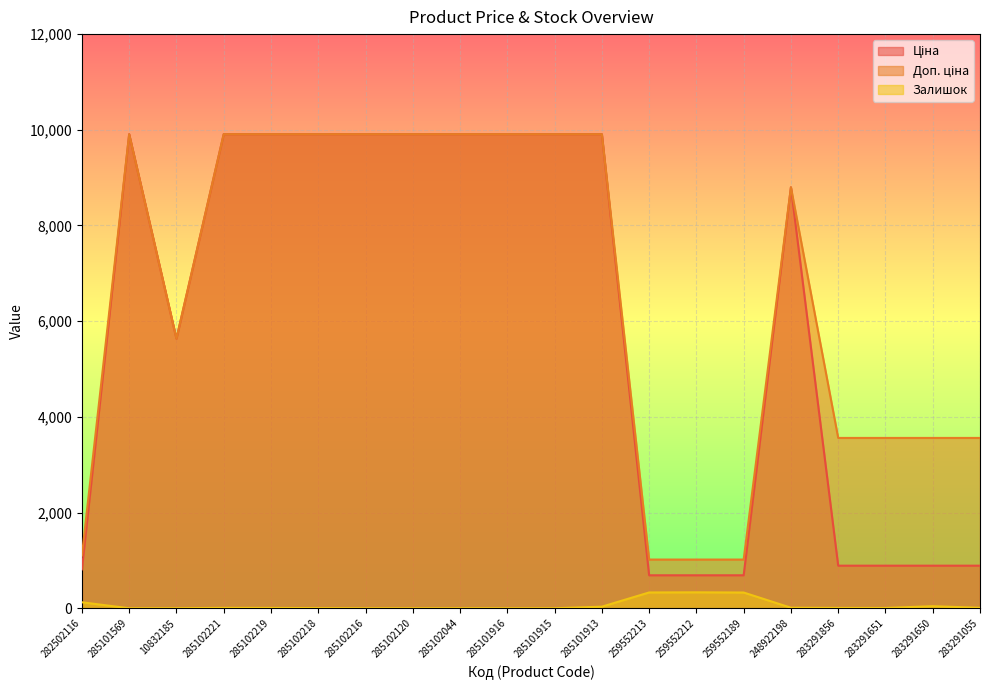

Rank the series at 285101916 from lowest to highest value.

Залишок, Ціна, Доп. ціна